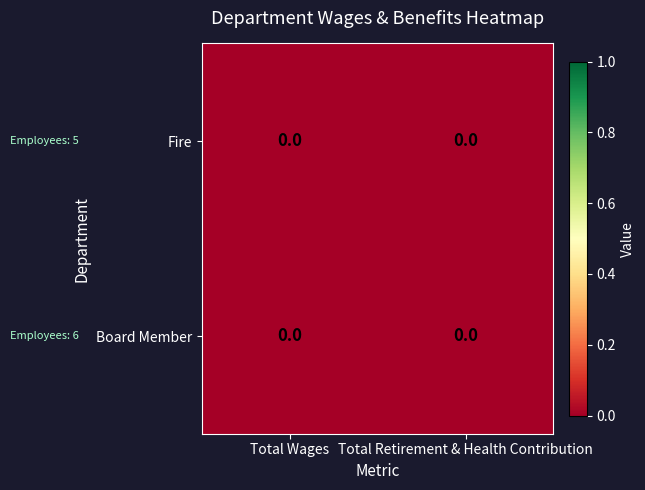

True or false: the data shows 6 at 1.

True